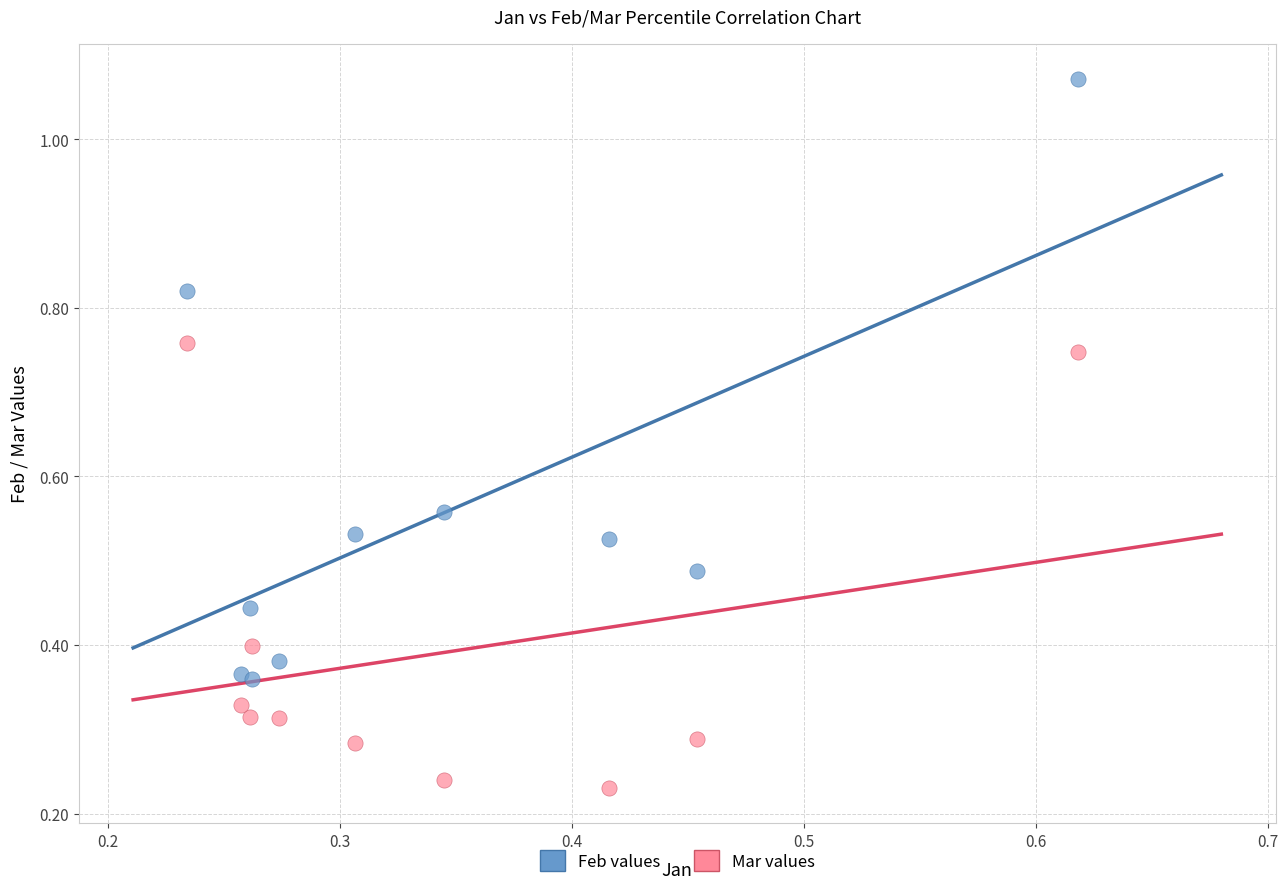

Which series contains the highest Y value?

Feb values